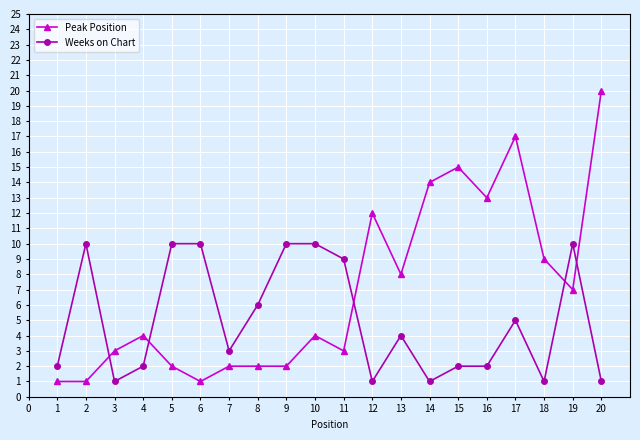

Which series ends up on top after the final intersection of Peak Position and Weeks on Chart?

Peak Position